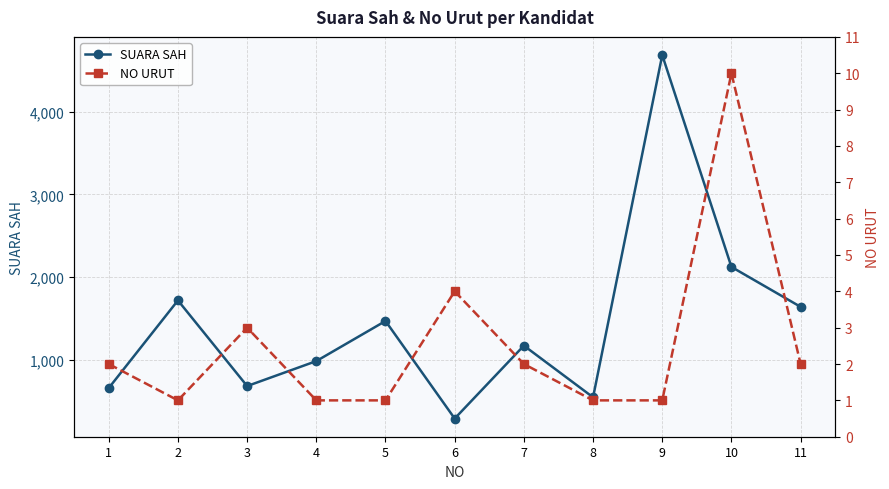

What is the highest value of the SUARA SAH series?

4686